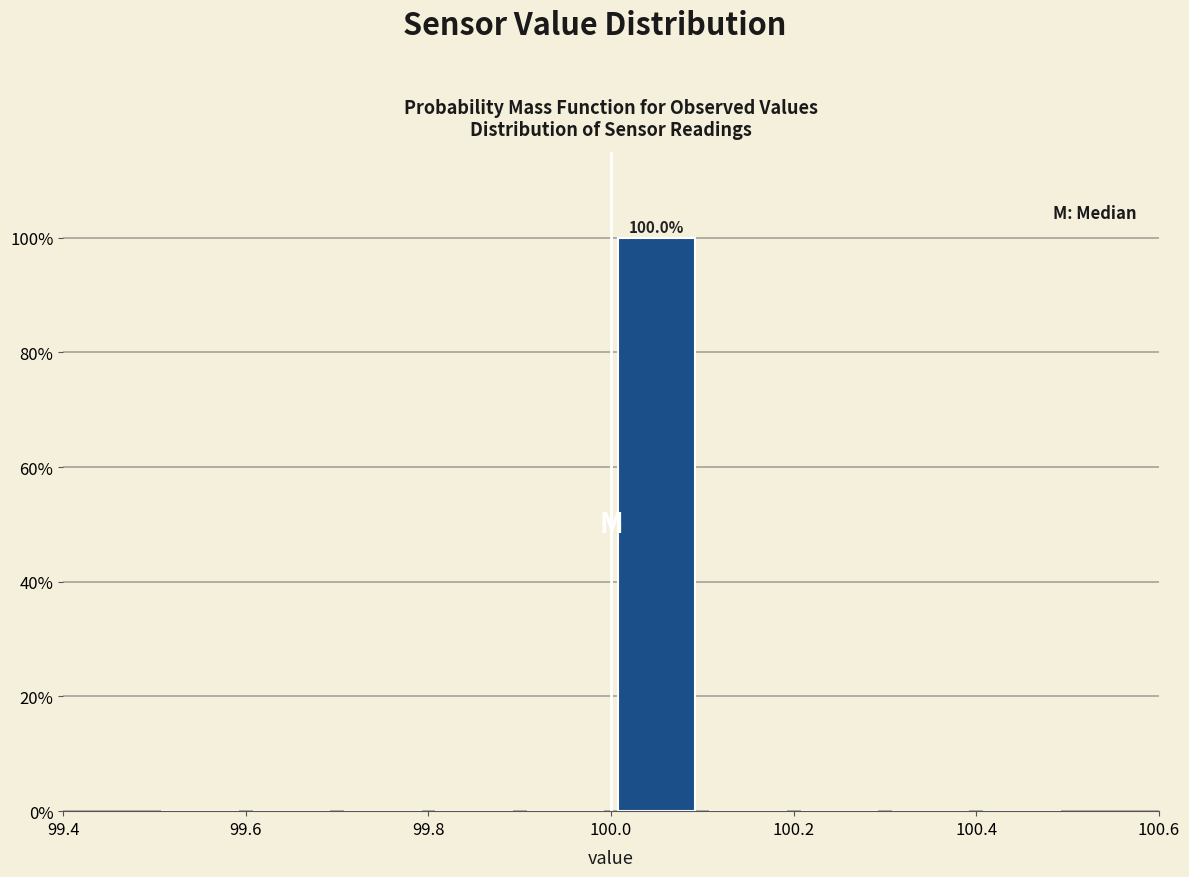

Which range on the x-axis has the tallest bar?

100.0 to 100.1